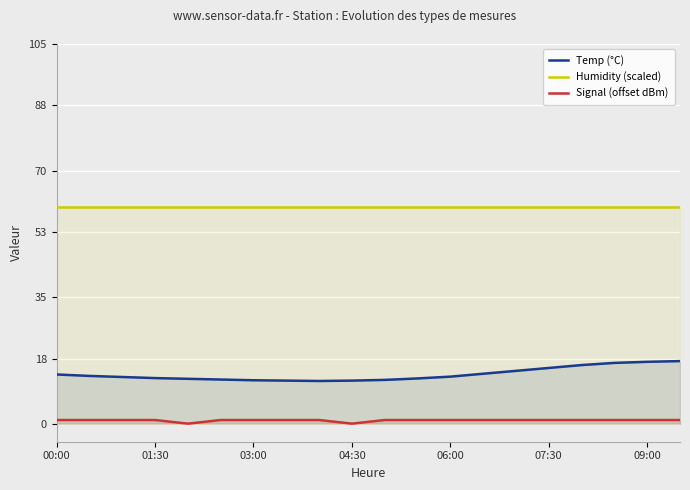

How many lines are shown in the chart?

3